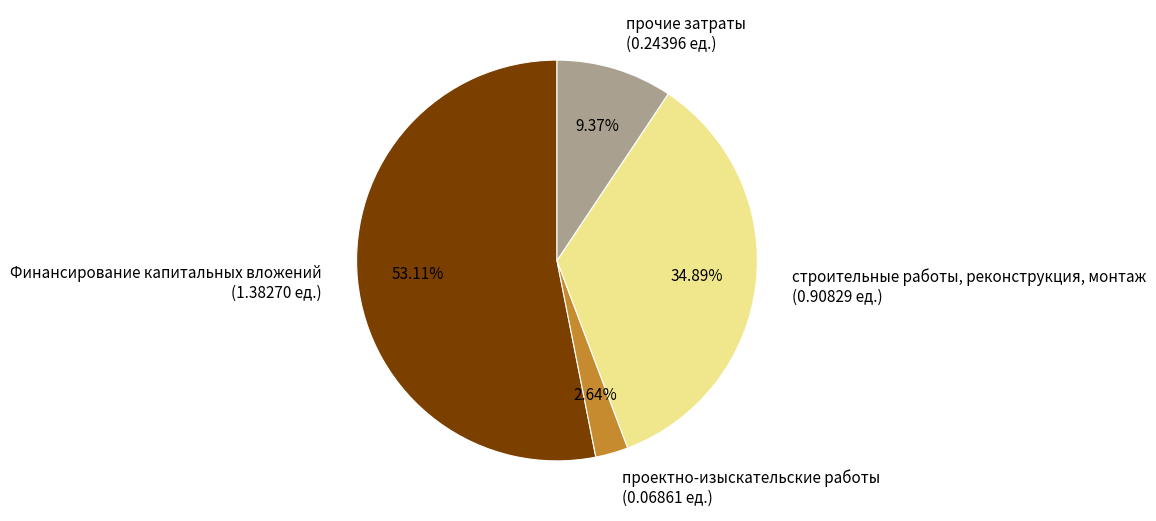

Count the number of slices in the pie.

4